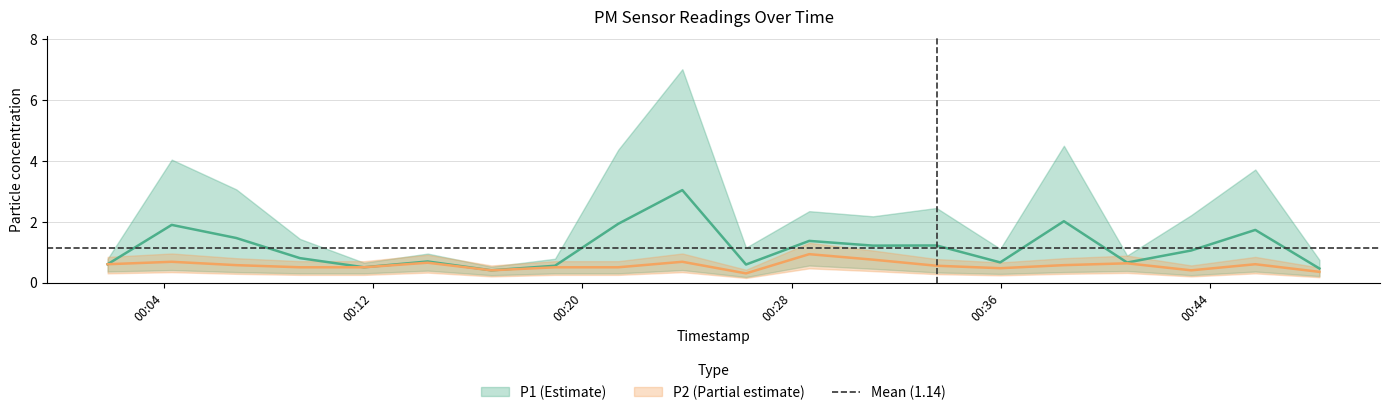

Which category has the highest value in the P1 series?

2022-10-22T00:23:49